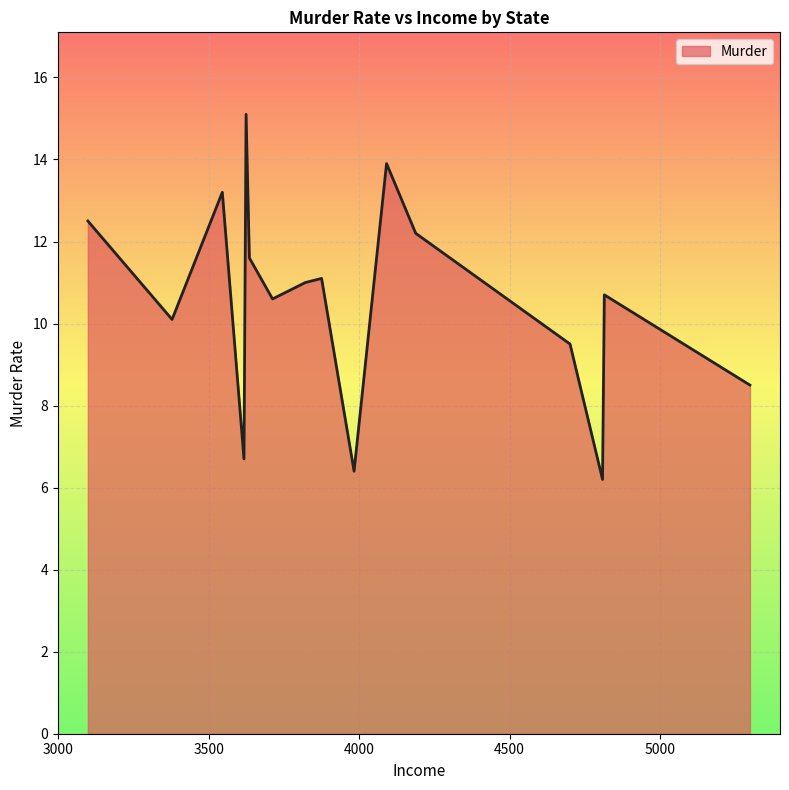

What is the greatest value displayed?

15.1